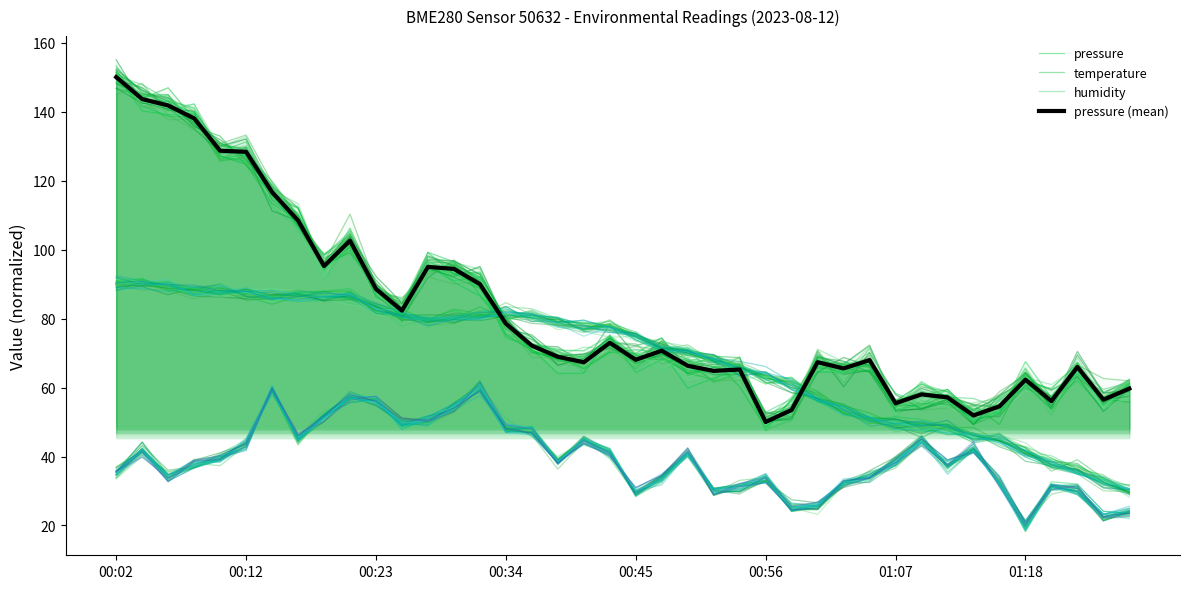

True or false: temperature has a value of 21.5 at 38.

False